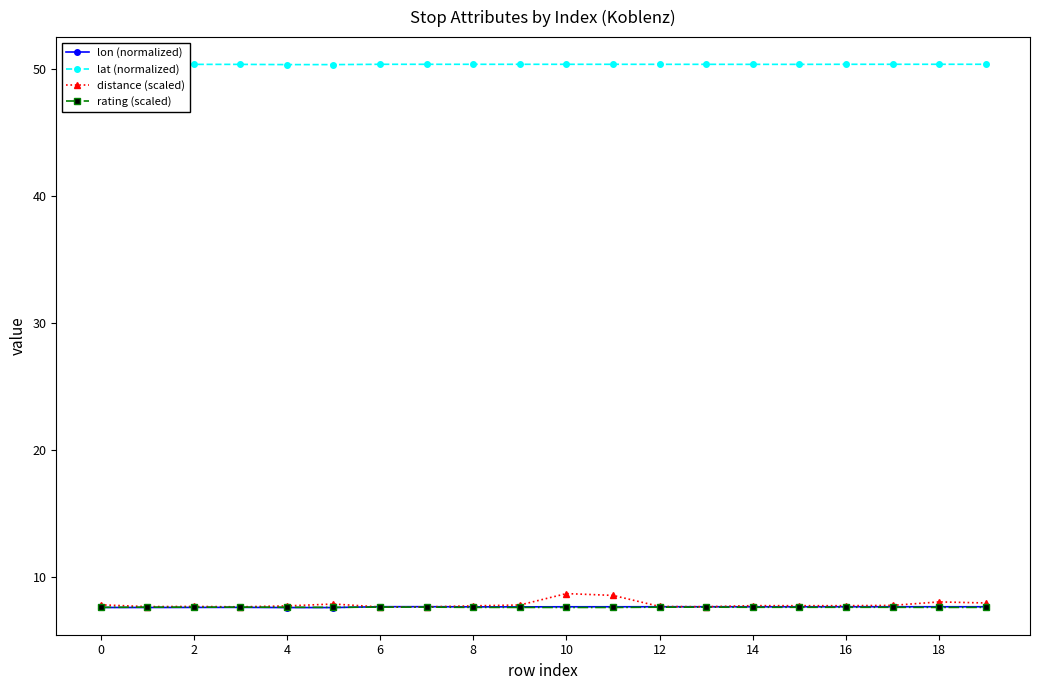

What is the value of the lat (normalized) point at the 6th from the left?

50.3